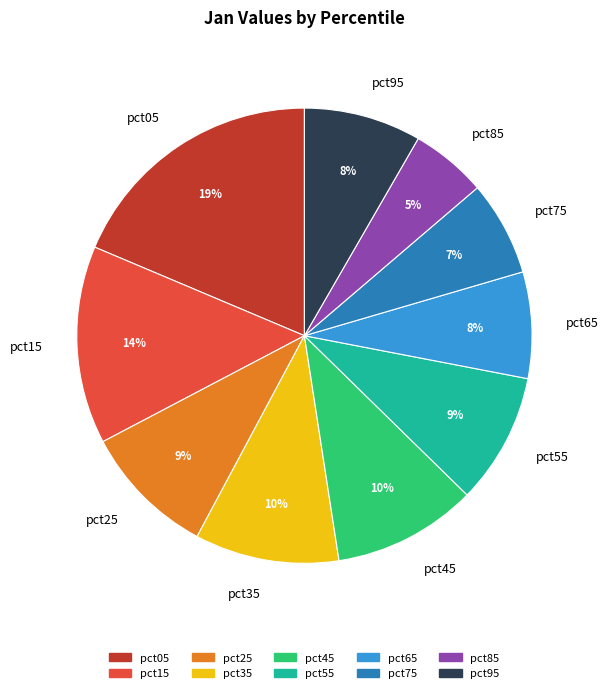

Is it true that pct45 is 10% of the pie?

True